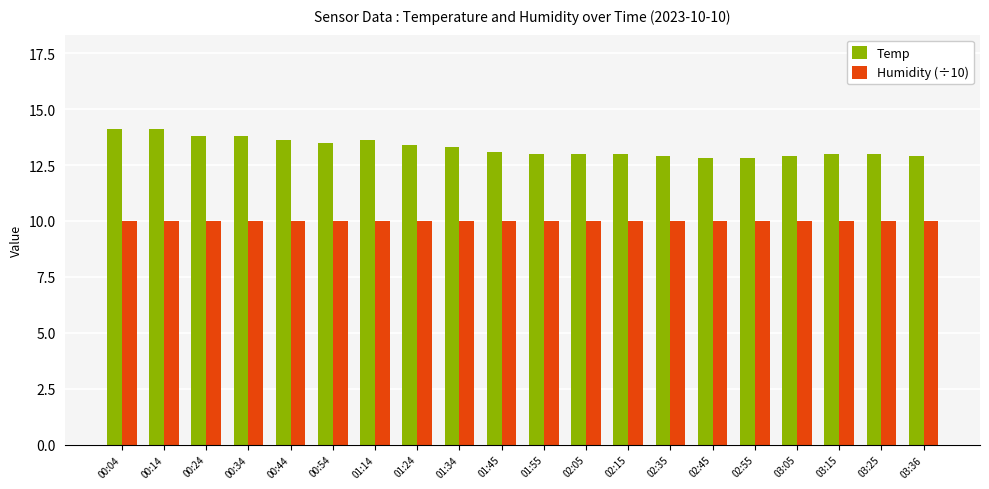

Is it true that Humidity (÷10) equals 14.7 at 02:55?

False